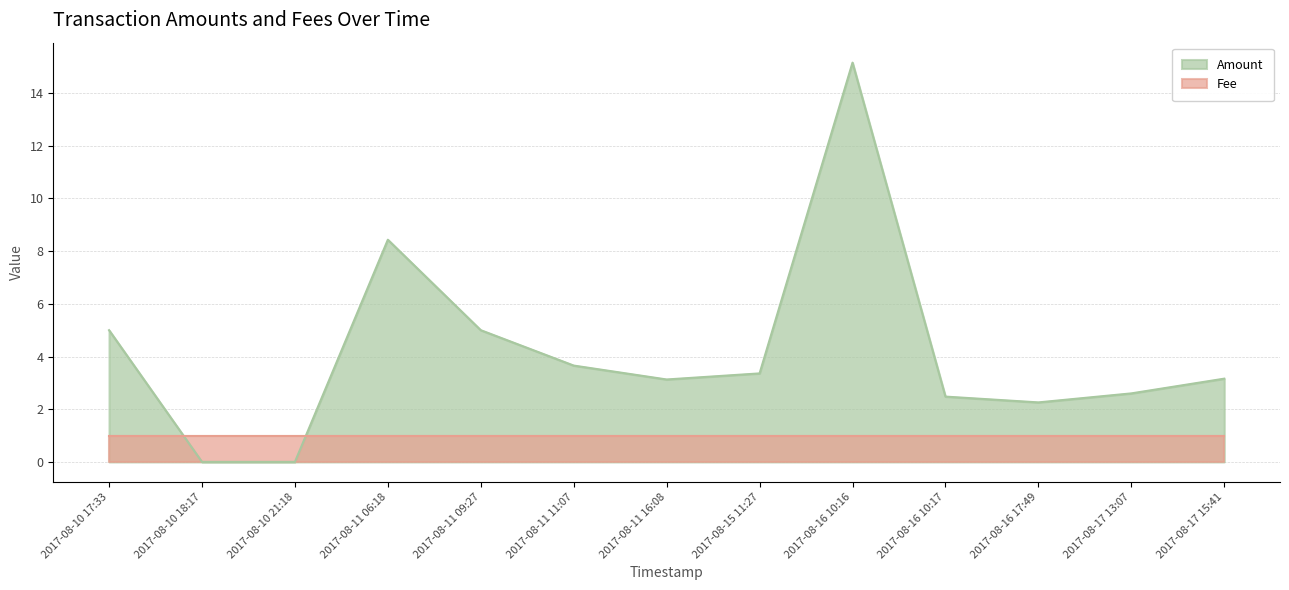

Which category has the highest value across all series?

2017-08-16 10:16